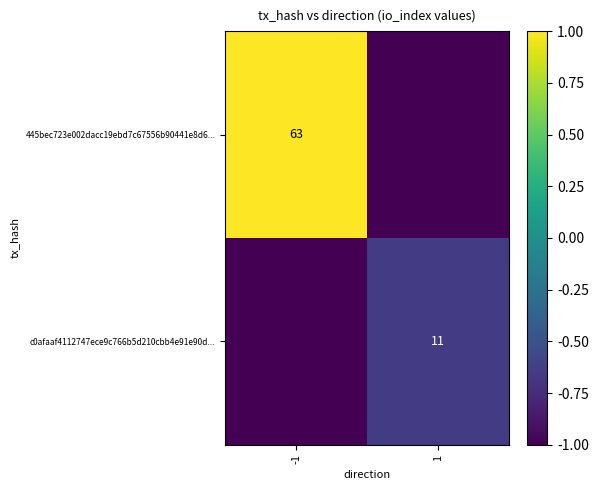

Is it true that c0afaaf4112747ece9c766b5d210cbb4e91e90d... equals 11 at 1?

True